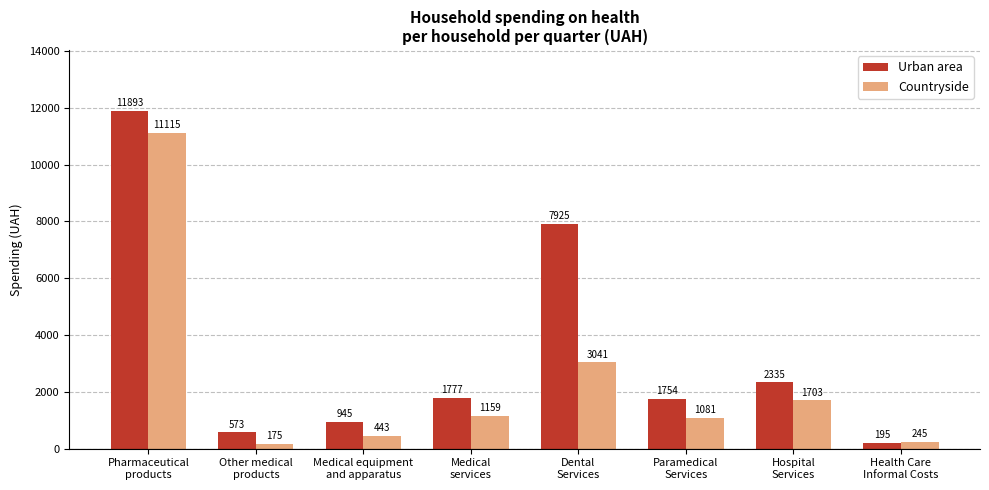

Count the number of categories in the chart.

8